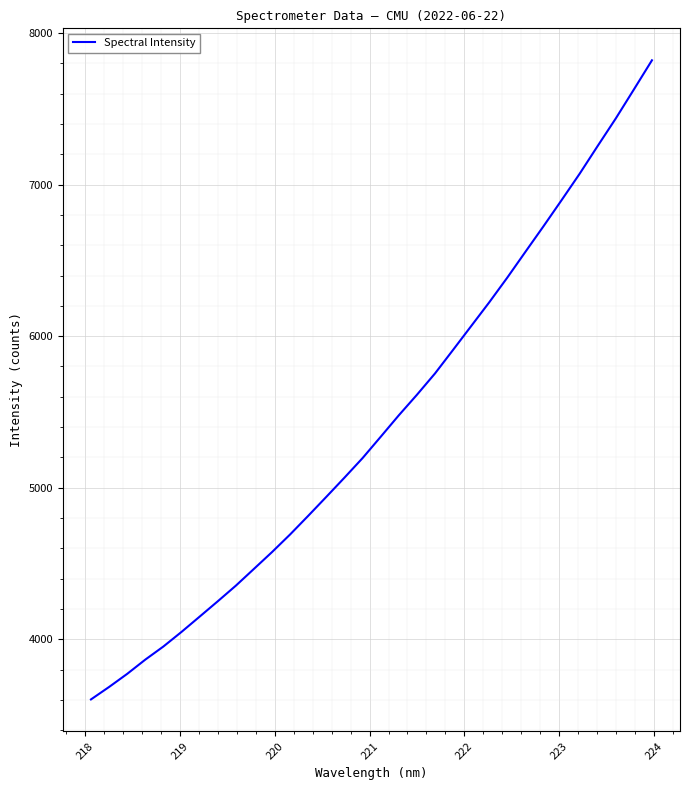

What is the difference between the maximum and minimum values?

4216.2